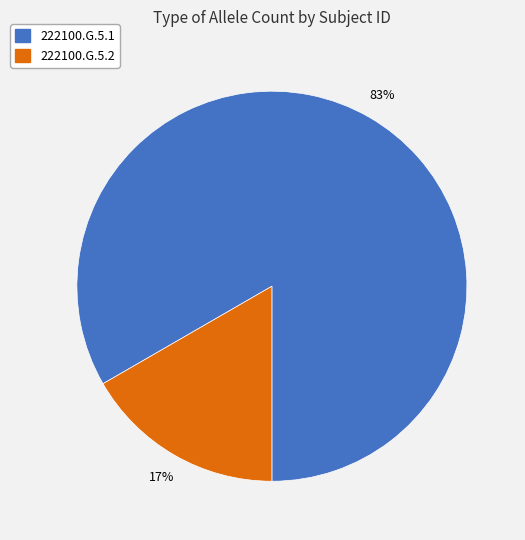

Is it true that 222100.G.5.1 is 78% of the pie?

False